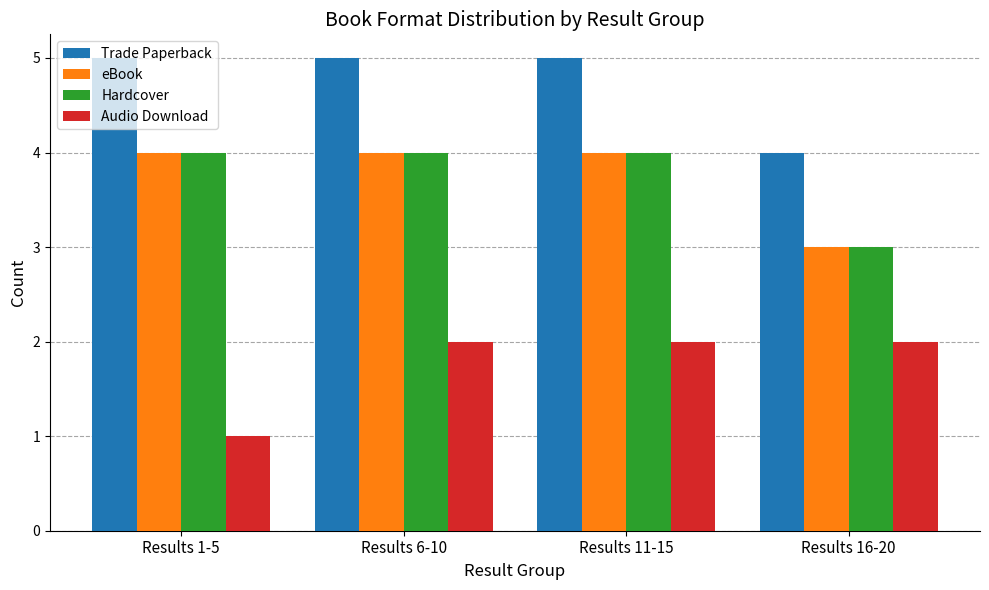

At which label is Audio Download closest to 1?

Results 1-5